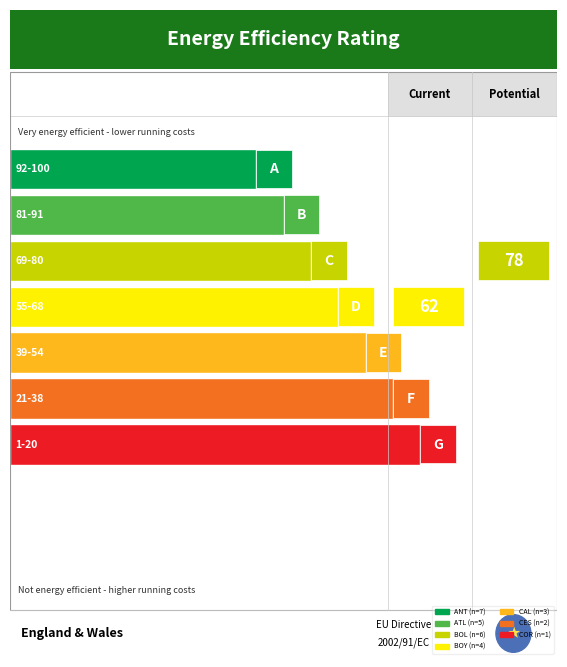

At which label does the data first exceed 4?

ANT